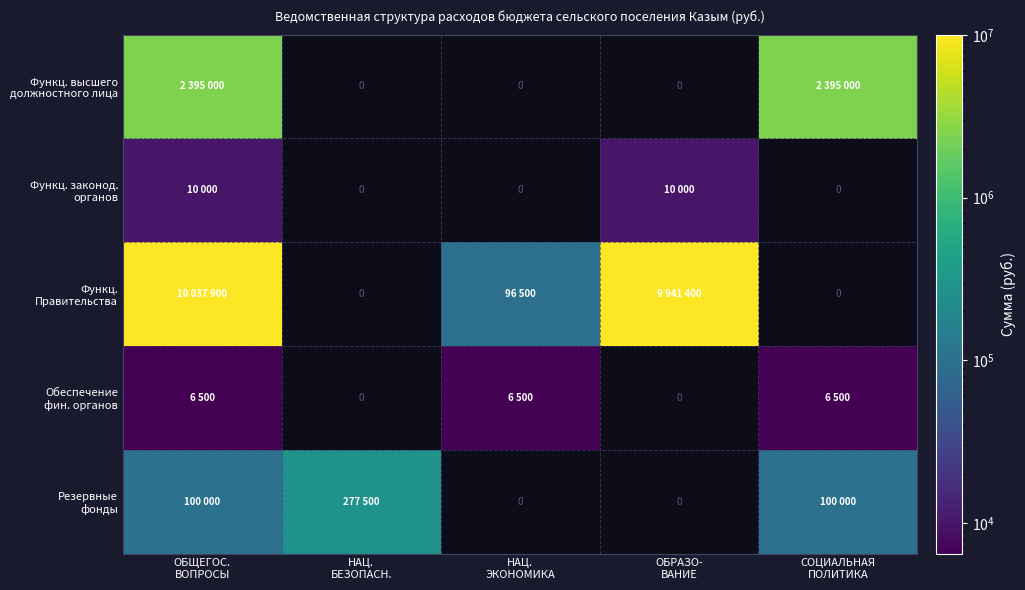

Which series has the widest spread of values?

Функц. Правительства